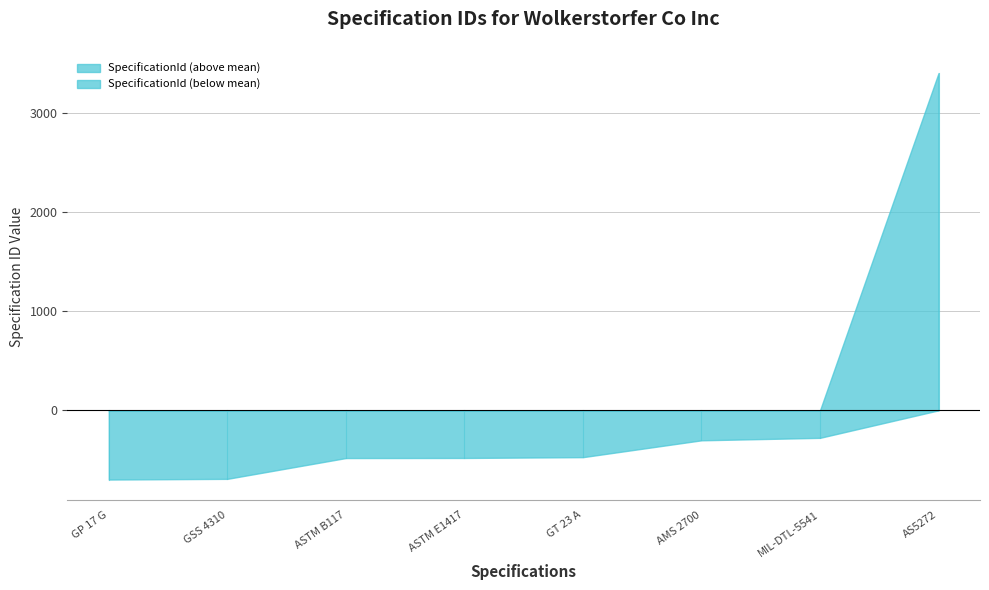

What is the change in value from AS5272 to ASTM E1417?

-3885